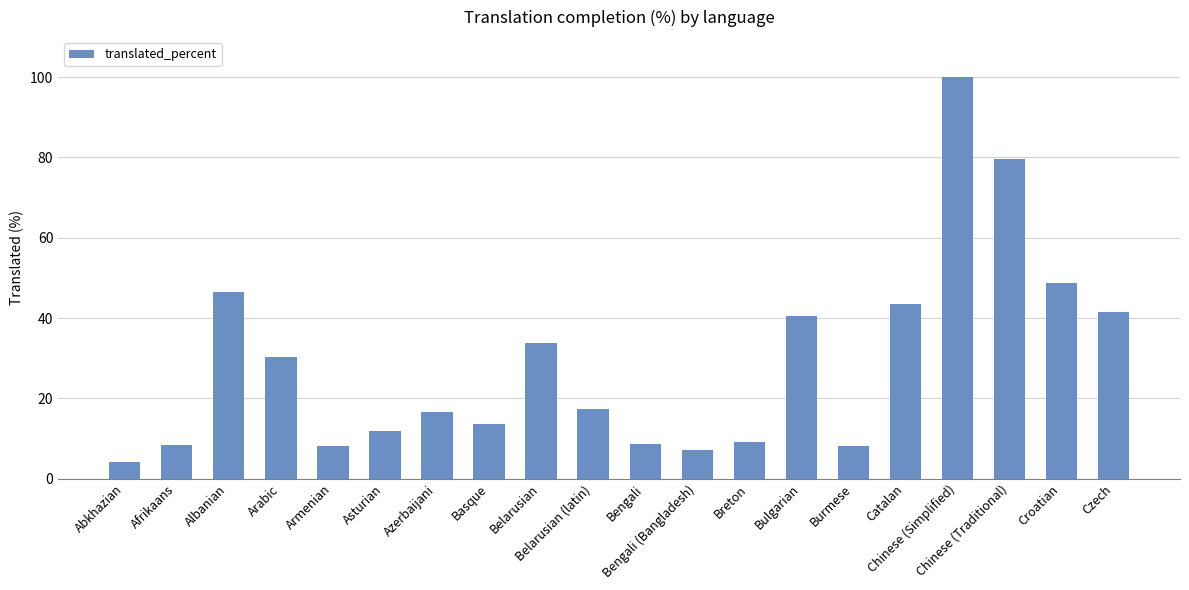

At which label is the value closest to 52?

Croatian